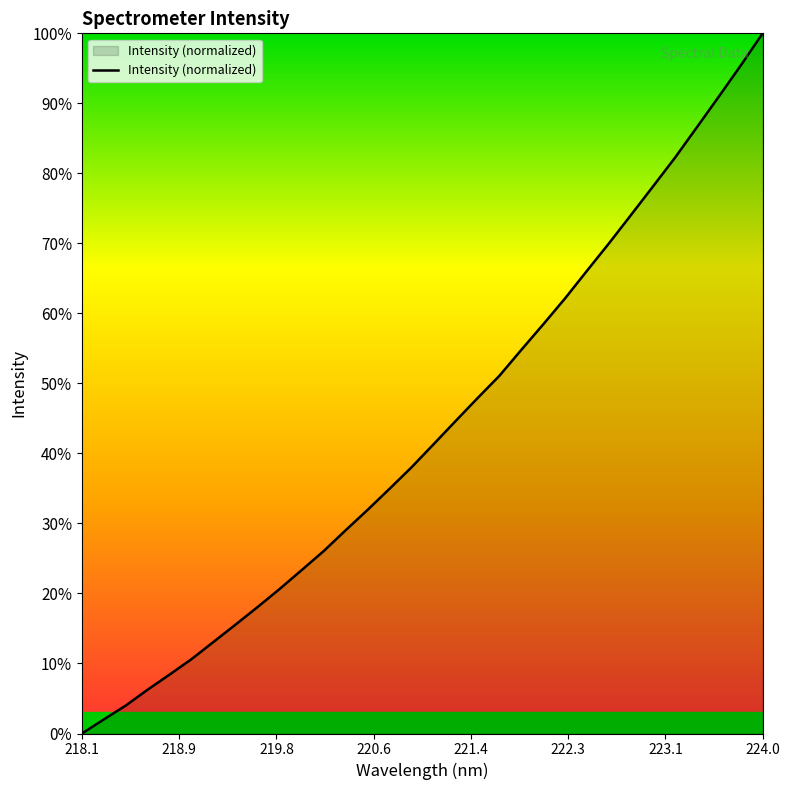

What is the difference between the maximum and minimum values?

100.0